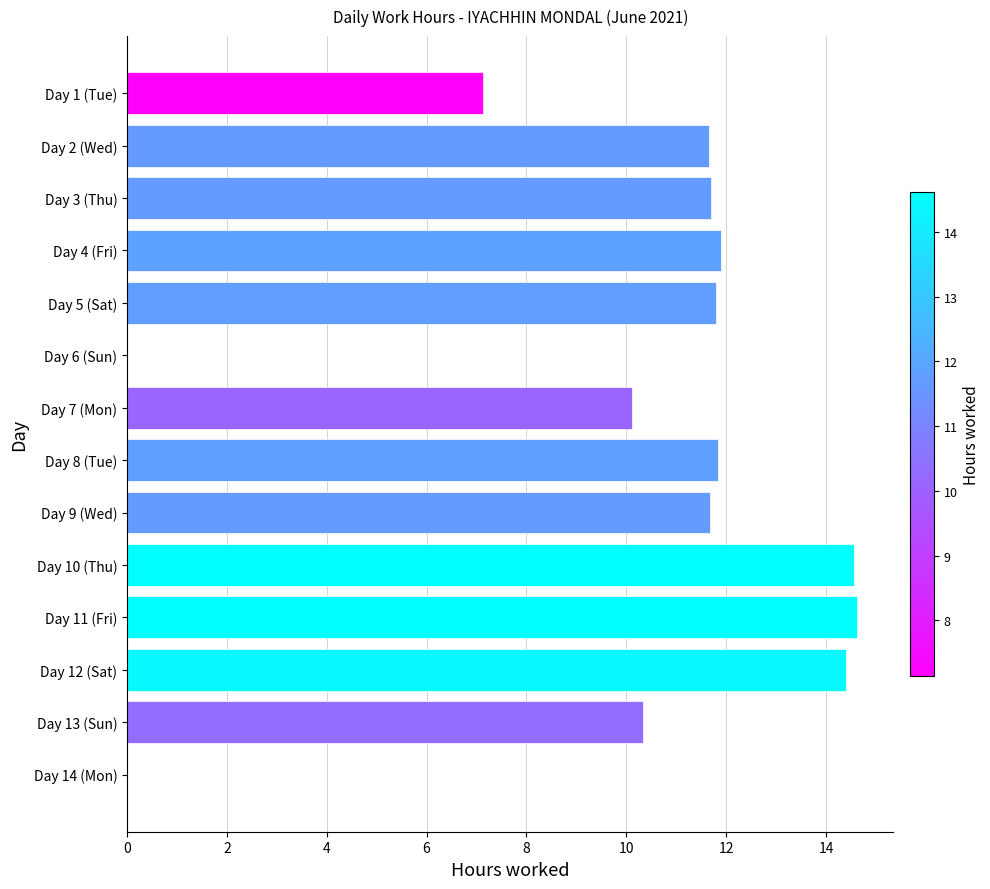

What is the change in value from Day 7 (Mon) to Day 14 (Mon)?

-10.1